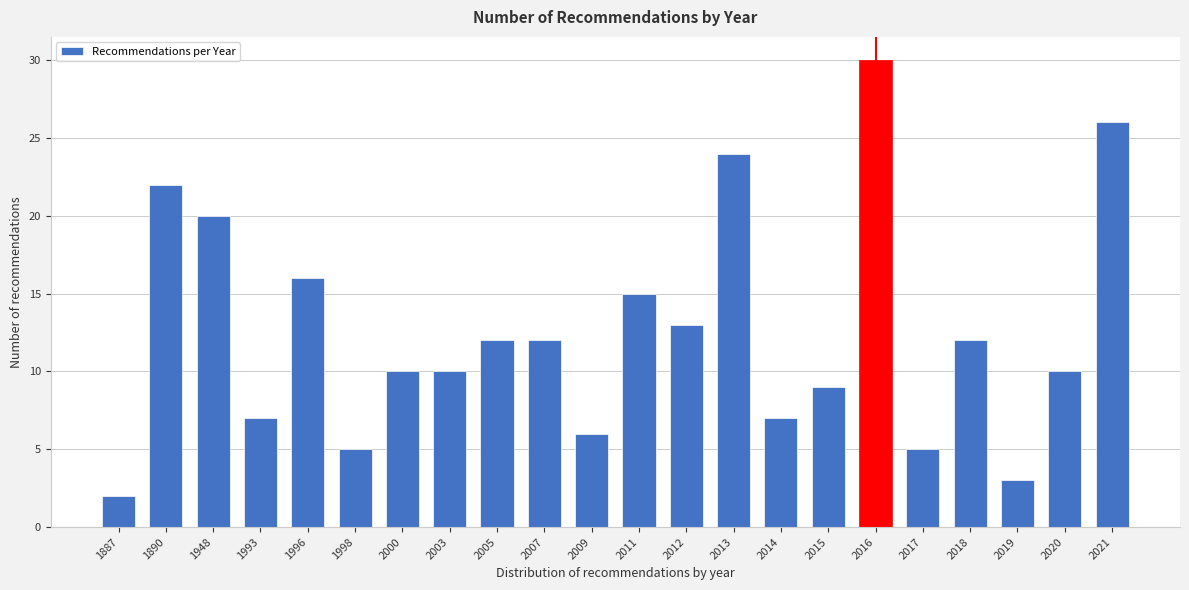

Reading right to left, list all the values displayed in this chart.

2021=26	2020=10	2019=3	2018=12	2017=5	2016=30	2015=9	2014=7	2013=24	2012=13	2011=15	2009=6	2007=12	2005=12	2003=10	2000=10	1998=5	1996=16	1993=7	1948=20	1890=22	1887=2